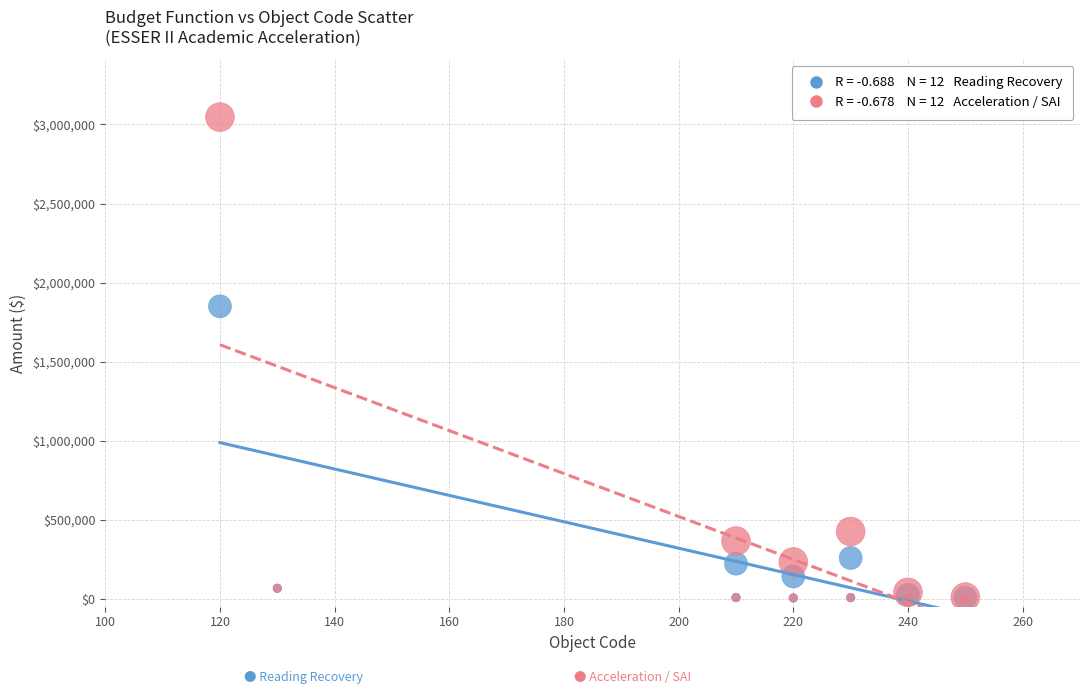

Across all series, what Y value is closest to 1523456?

1849770